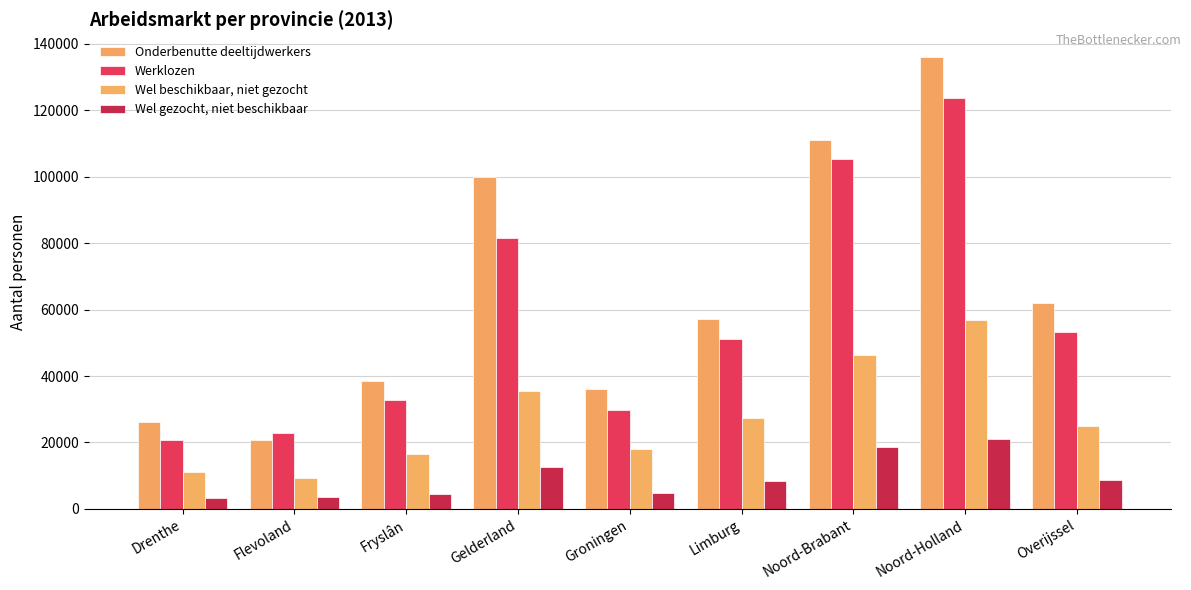

What is the maximum value for Onderbenutte deeltijdwerkers?

136100